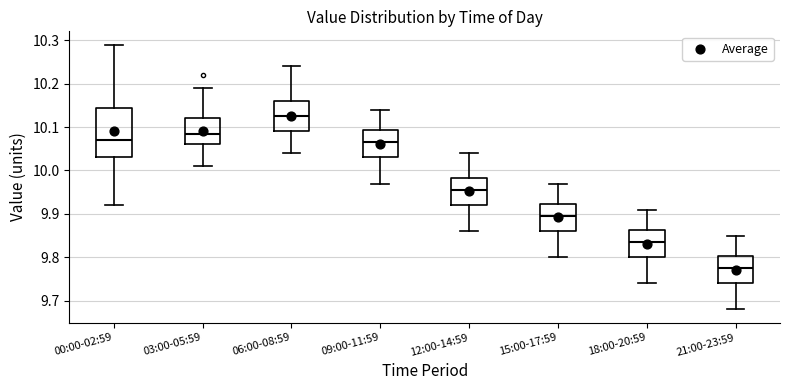

Which box's median line is the highest?

06:00-08:59